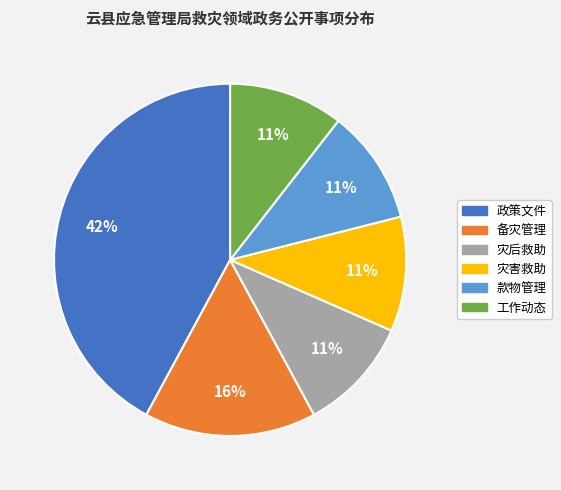

How many slices are in this pie chart?

6